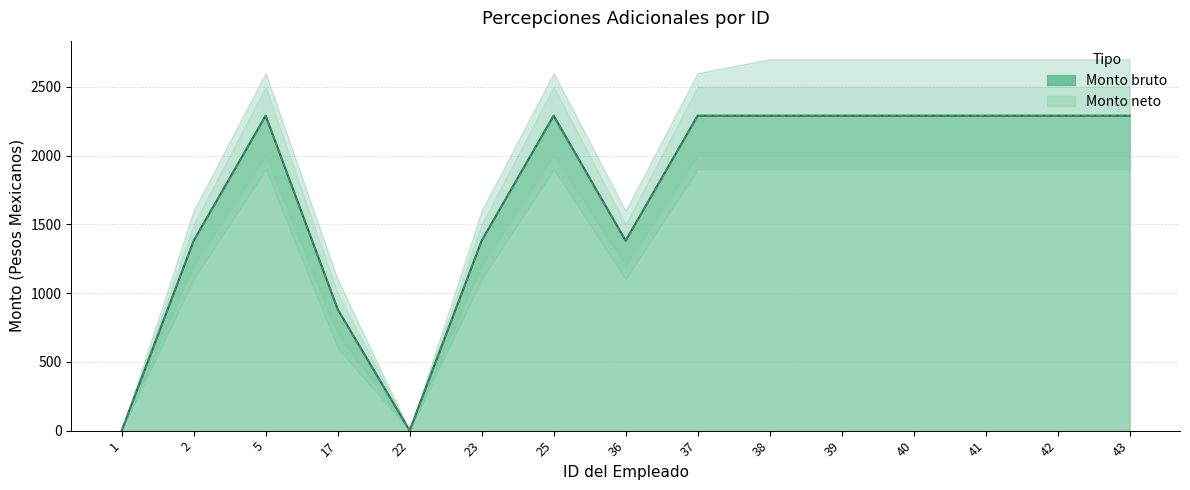

At which category does Monto neto reach its first local valley?

22